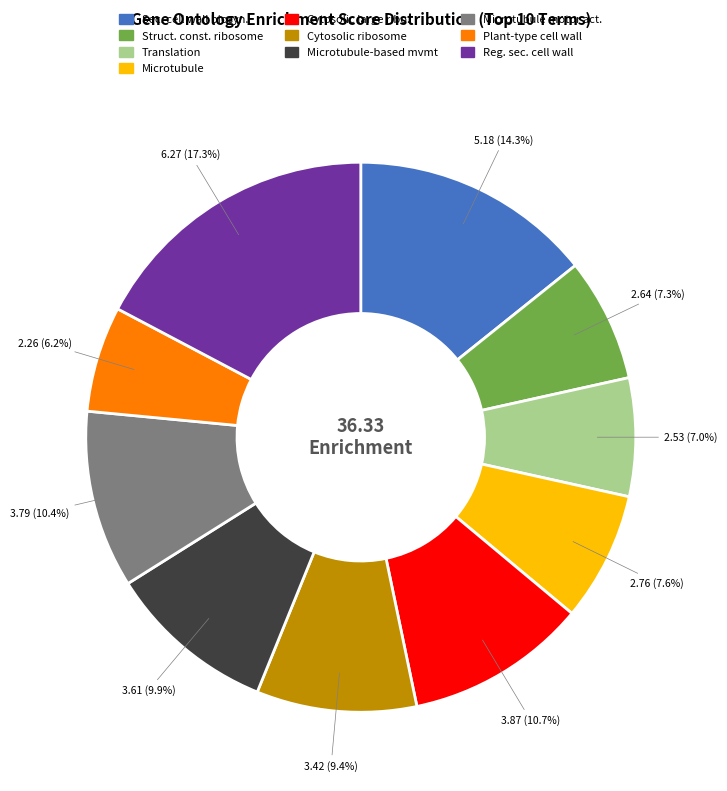

To the nearest percent, what is the difference between the largest and smallest slice percentages?

11%